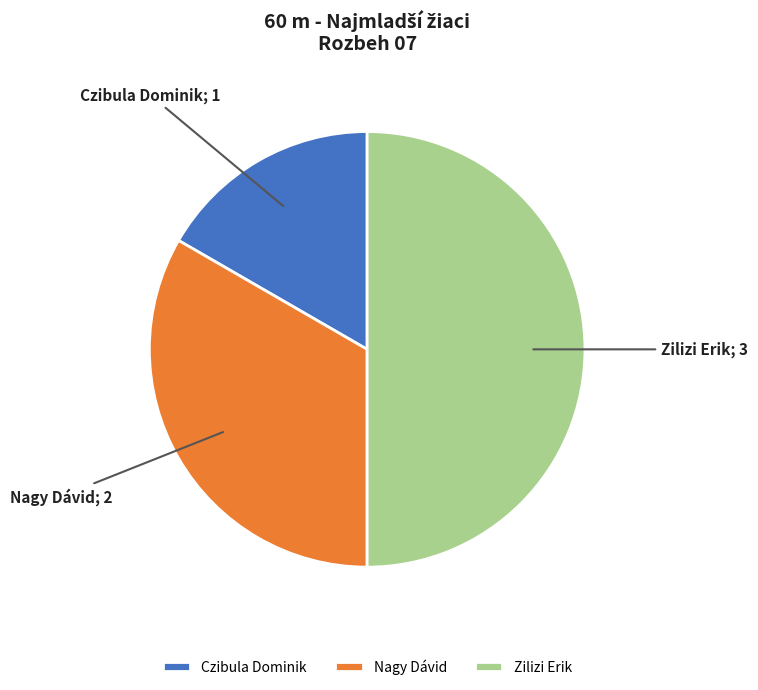

The Zilizi Erik slice represents 50% of the pie. True or false?

True